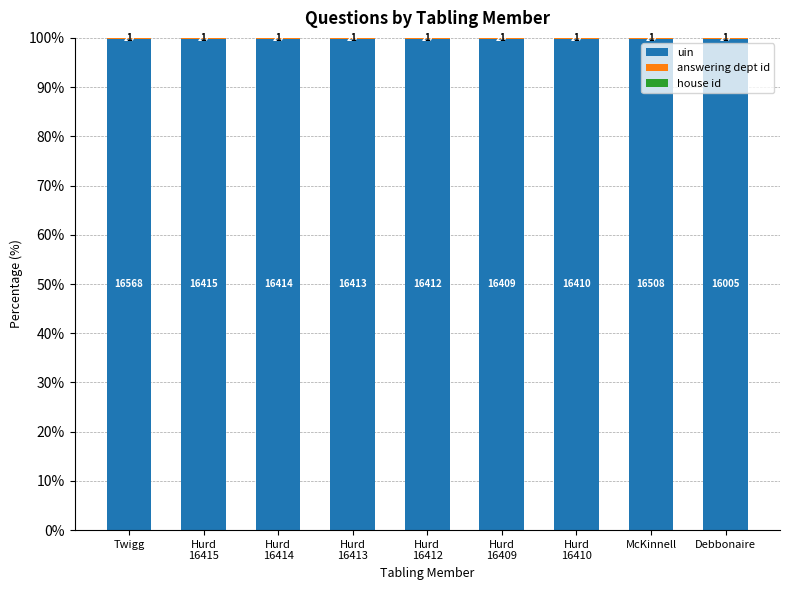

Does the chart contain stacked bars?

Yes